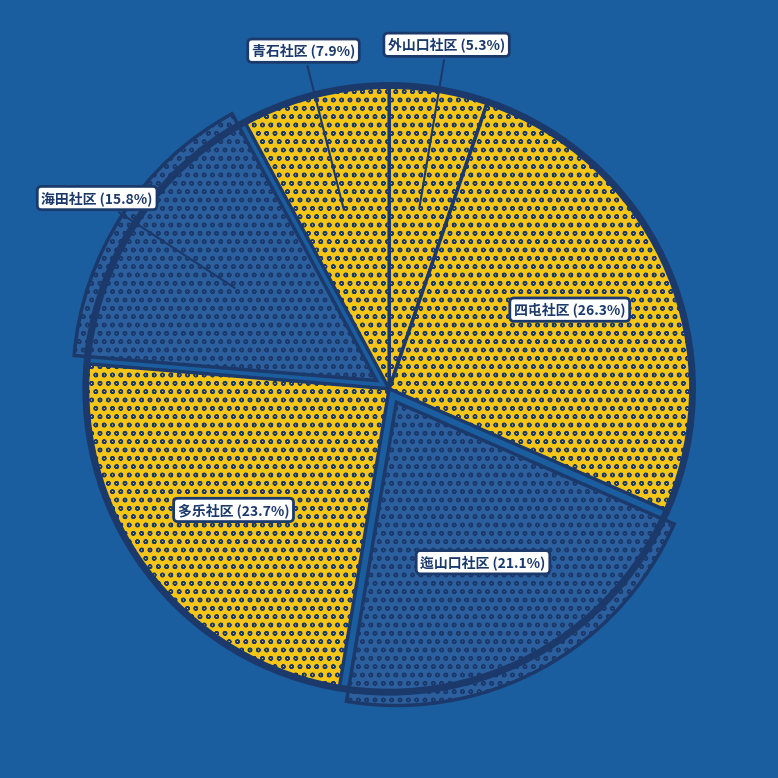

How many slices are in this pie chart?

6